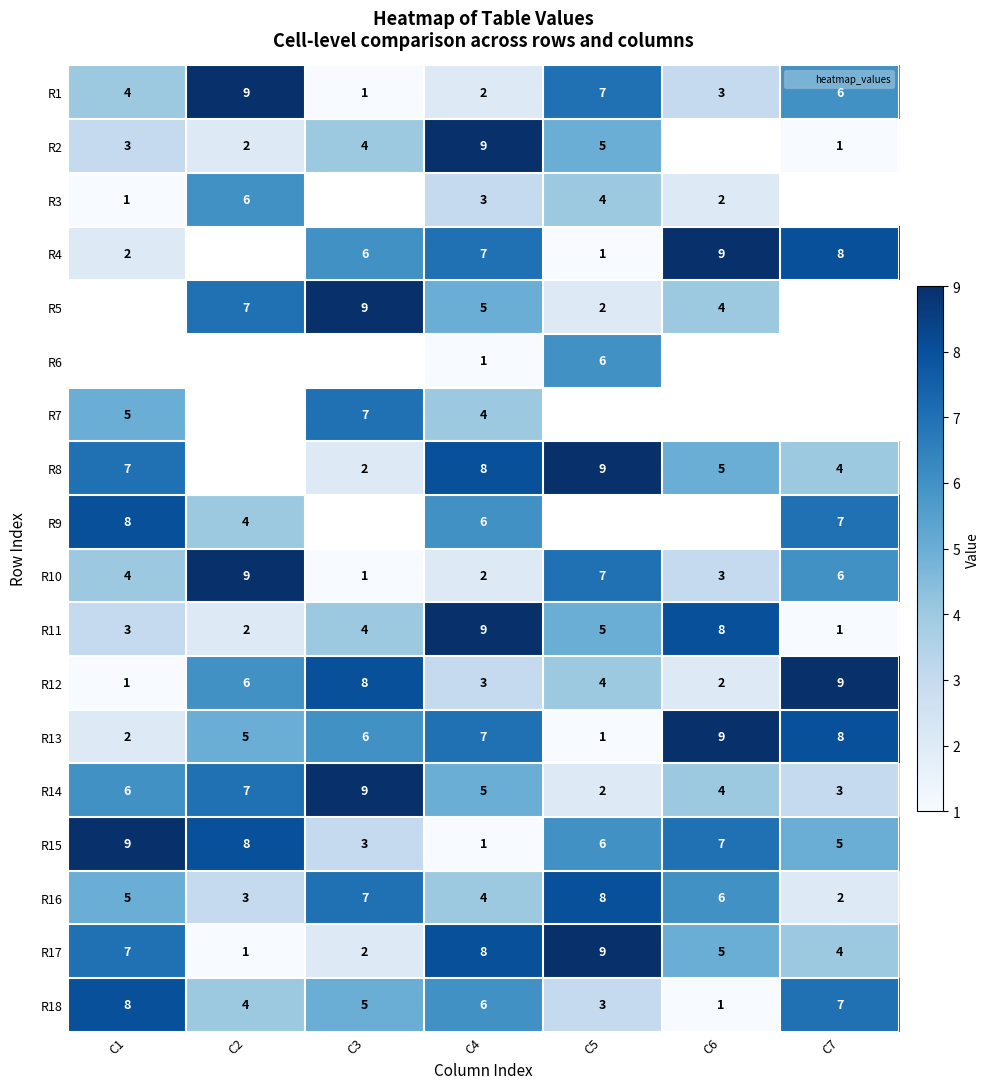

Is it true that R15 equals 1.9 at C6?

False